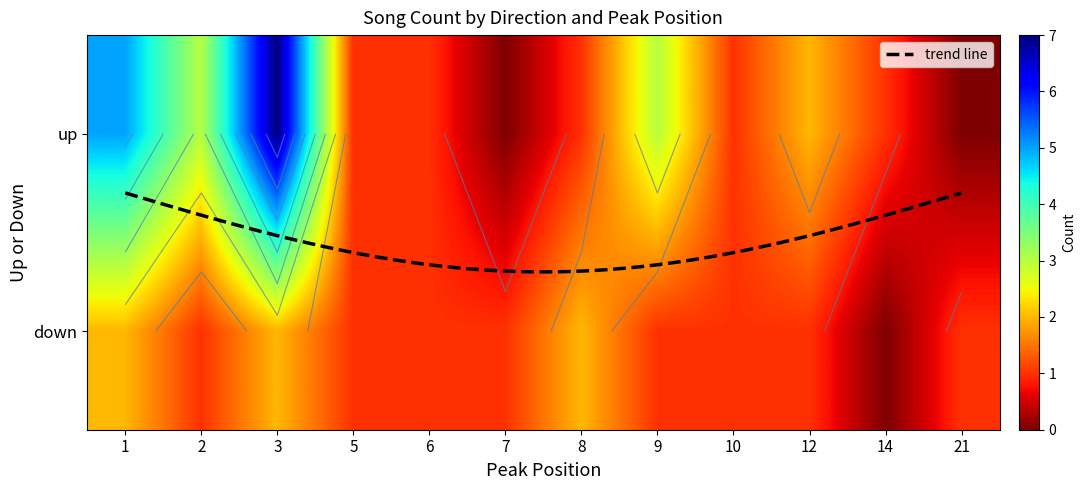

What is the minimum value shown in the chart?

1